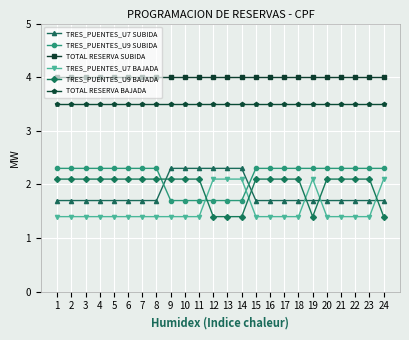

What is the sum of all TRES_PUENTES_U9 BAJADA values?

46.9